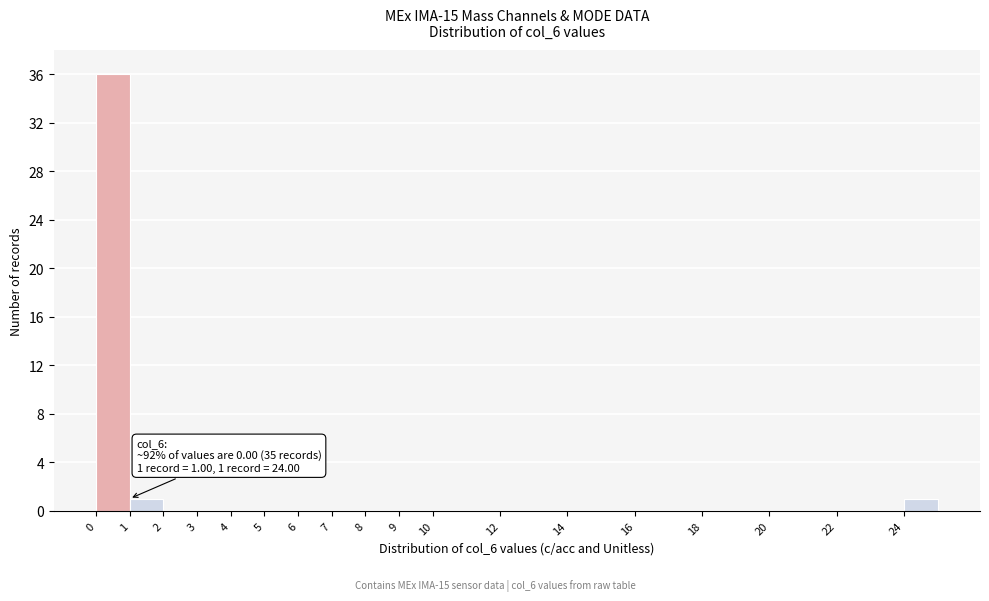

Over which range of the x-axis is the bar tallest?

0 to 1